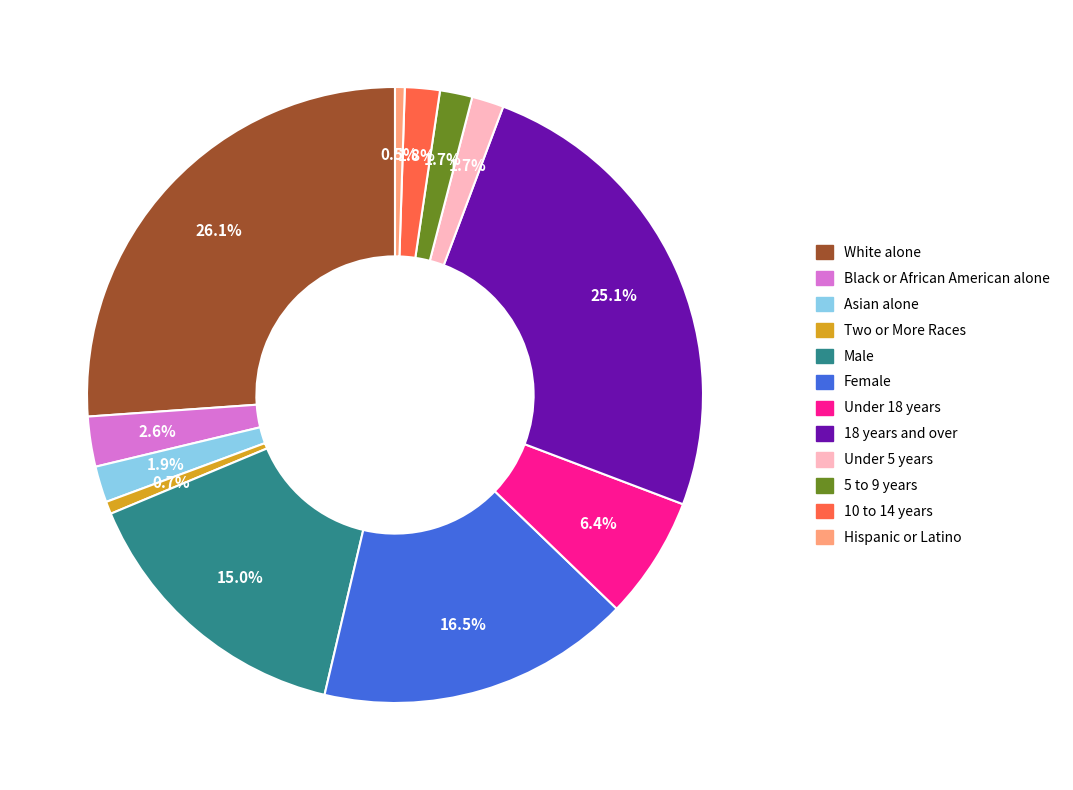

How many segments does this pie chart have?

12